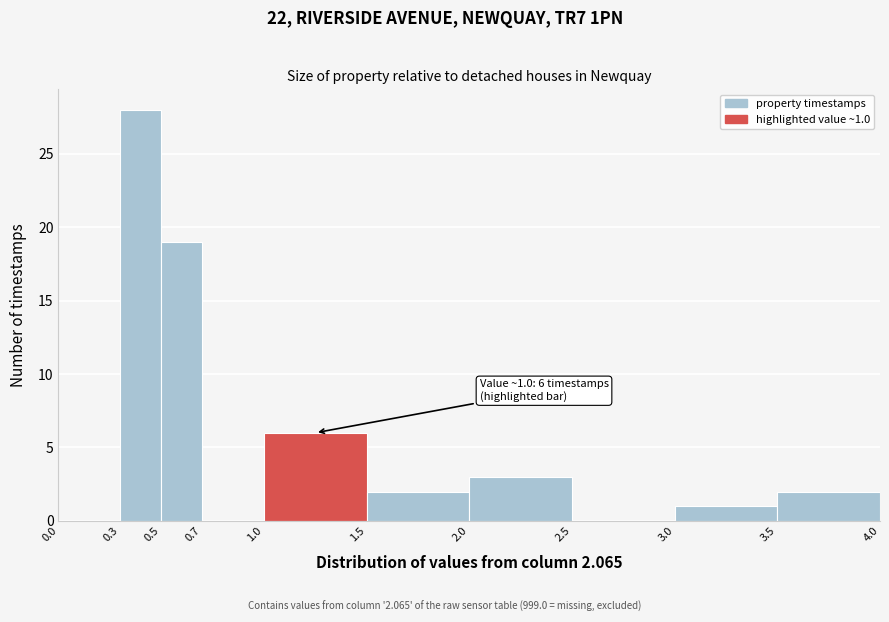

Which range on the x-axis has the tallest bar?

0.3 to 0.5